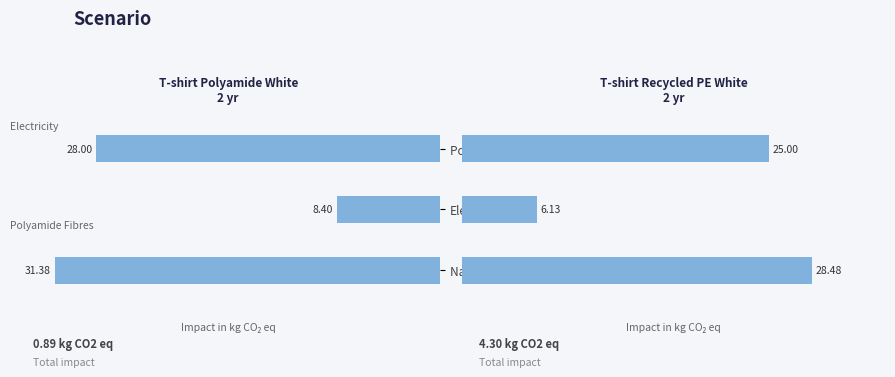

At Polyamide fibres, list the series in order from largest to smallest.

T-shirt Recycled PE White, T-shirt Polyamide White